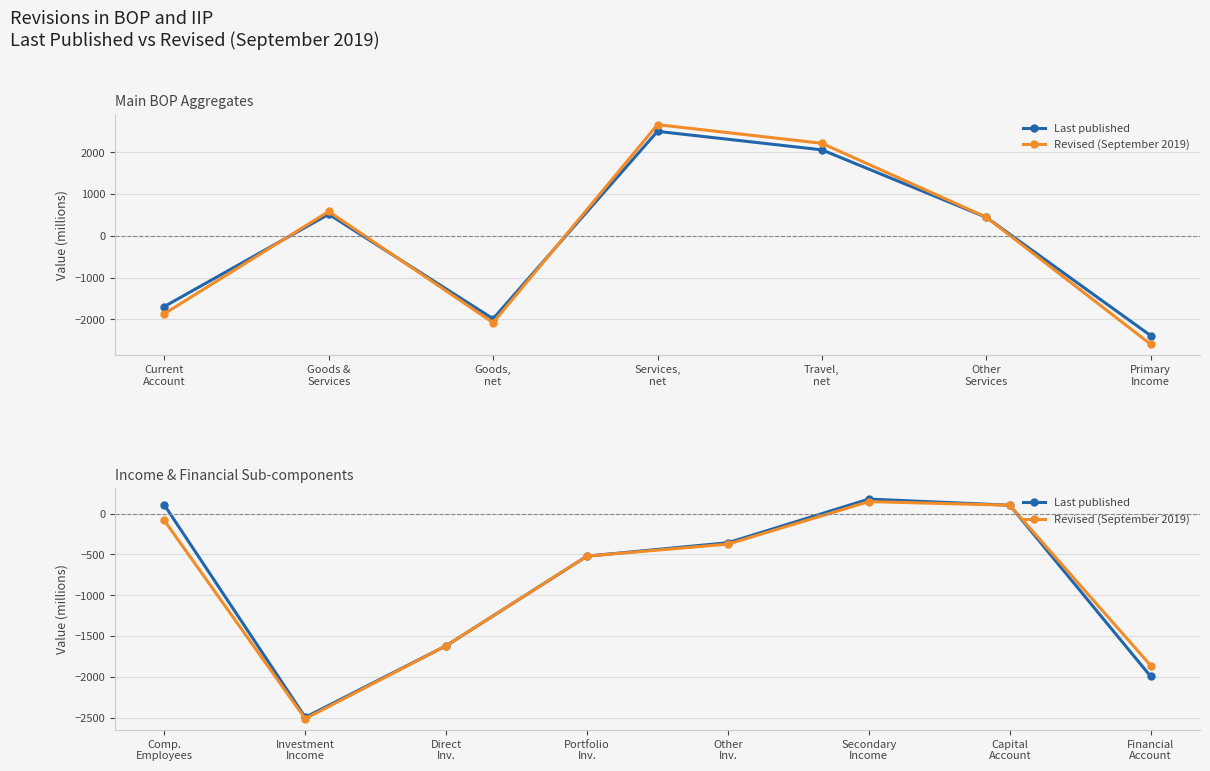

The value of Last published at Portfolio Inv. is -734. True or false?

False